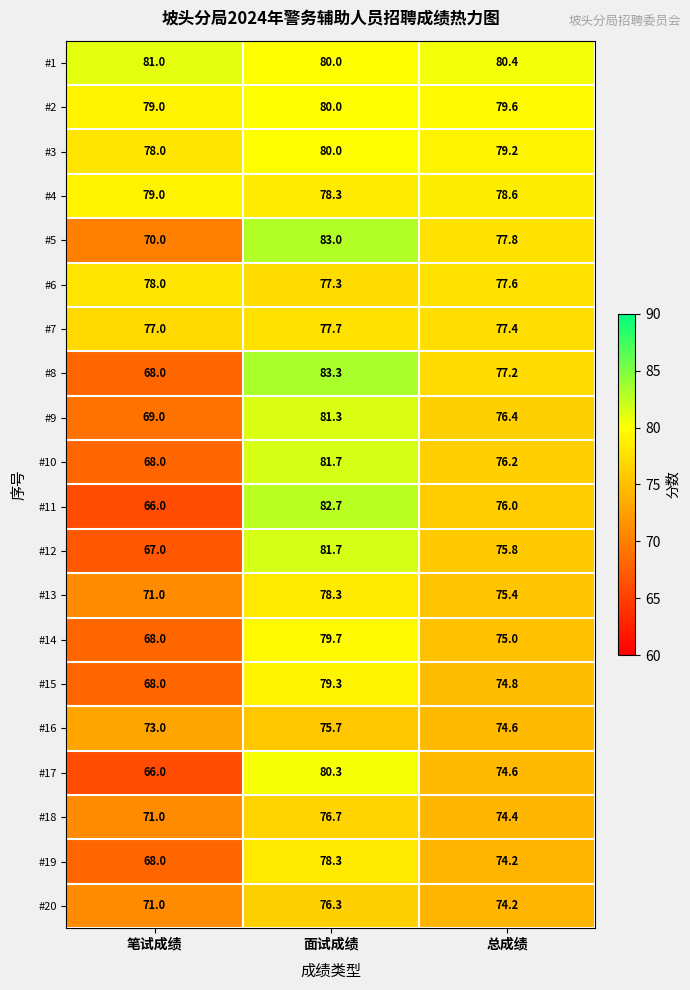

What is the difference between the highest and lowest values at 面试成绩?

7.6